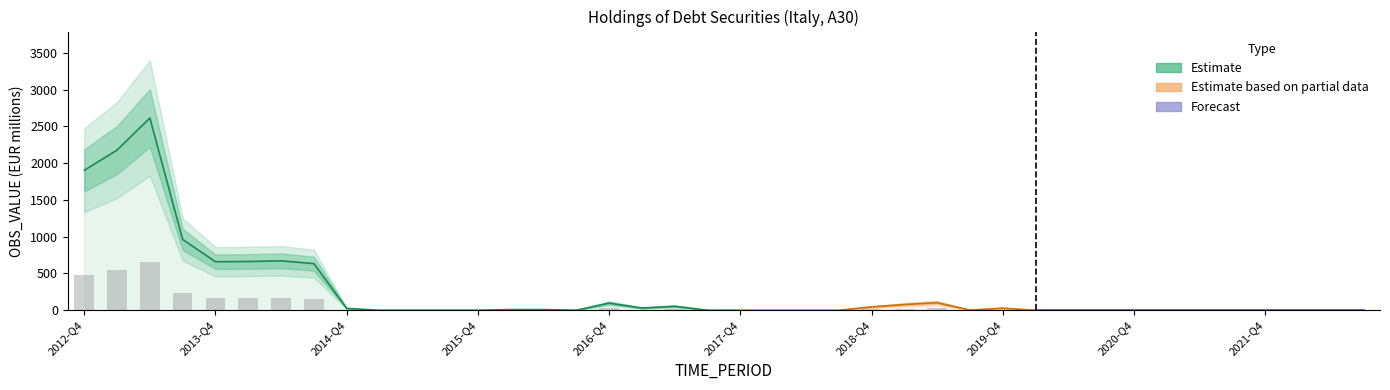

True or false: the data shows 475.8 at 2012-Q4.

True